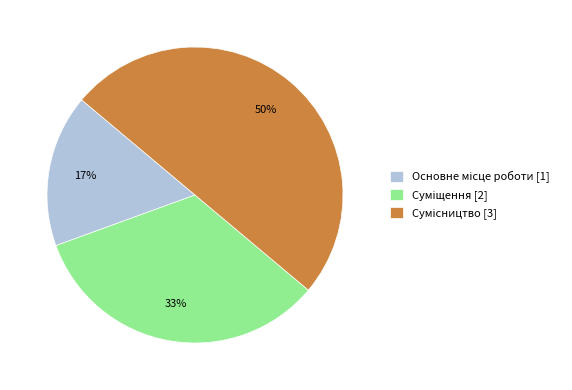

To the nearest percent, what is the difference between the largest and smallest slice percentages?

33%